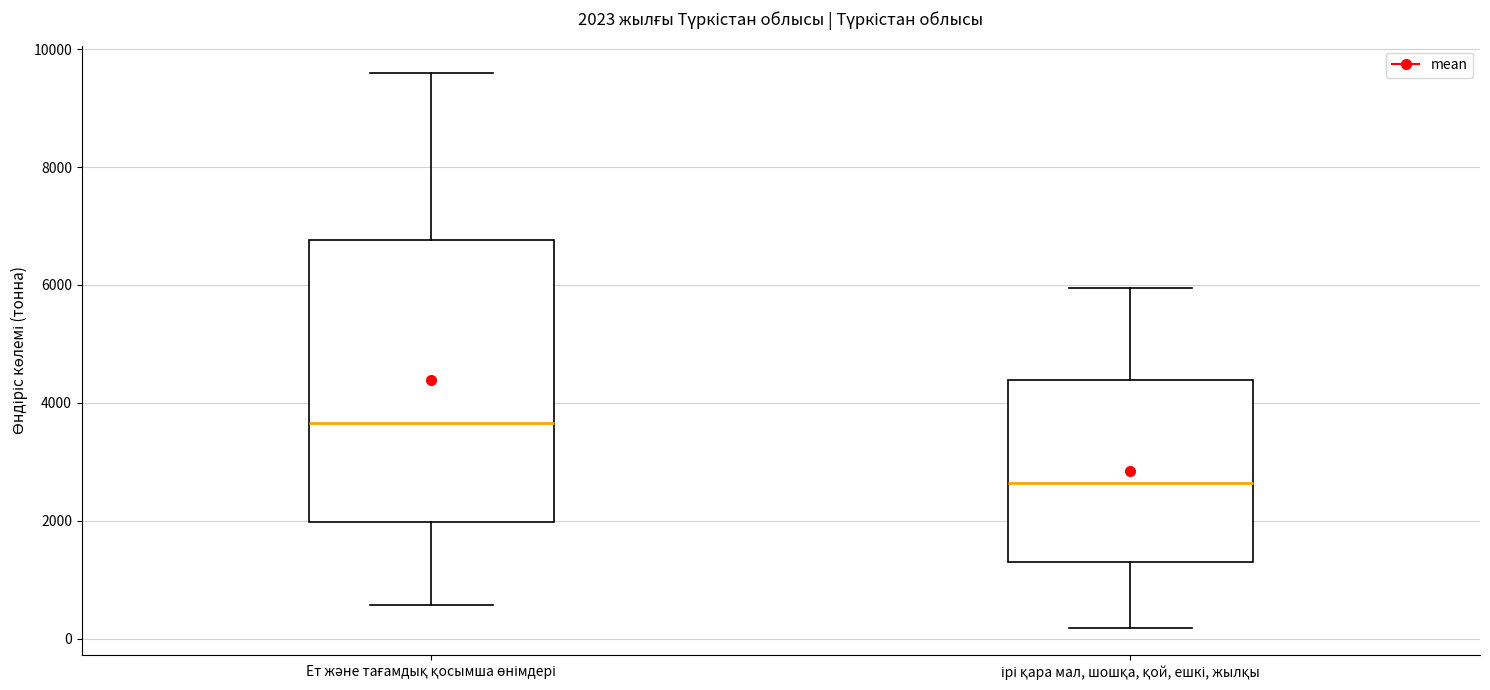

Which box has the highest median line?

Ет және тағамдық қосымша өнімдері